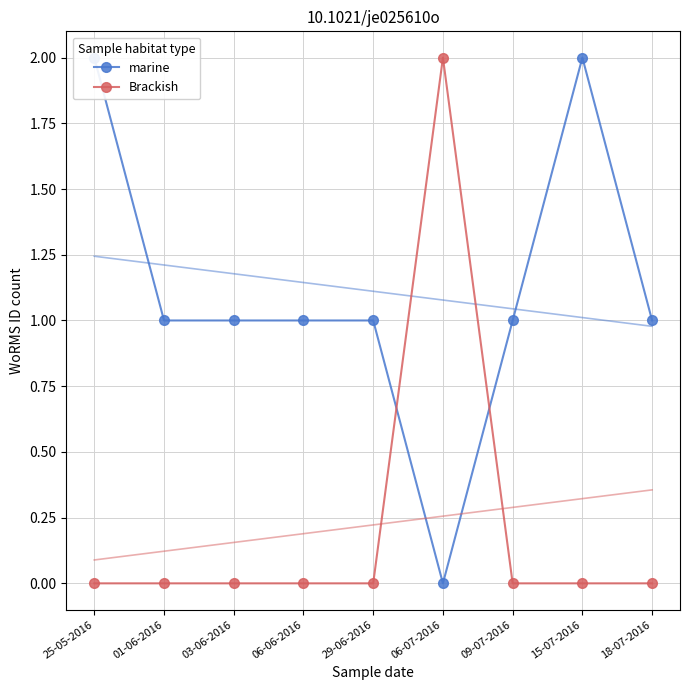

What value does the marine series have at 03-06-2016?

1